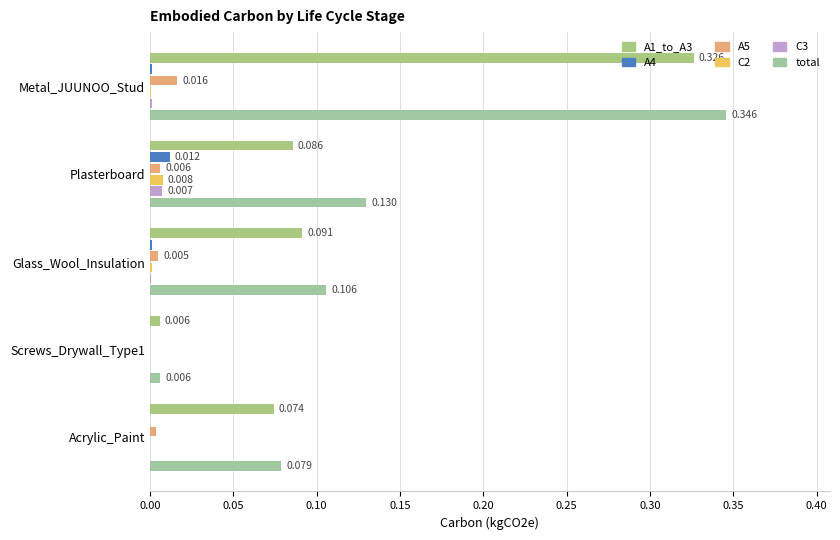

Which series has the largest range (max minus min)?

total